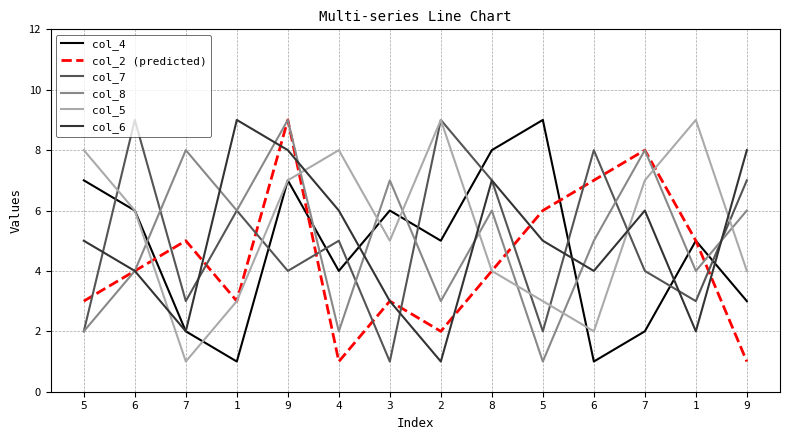

How many lines are shown in the chart?

6